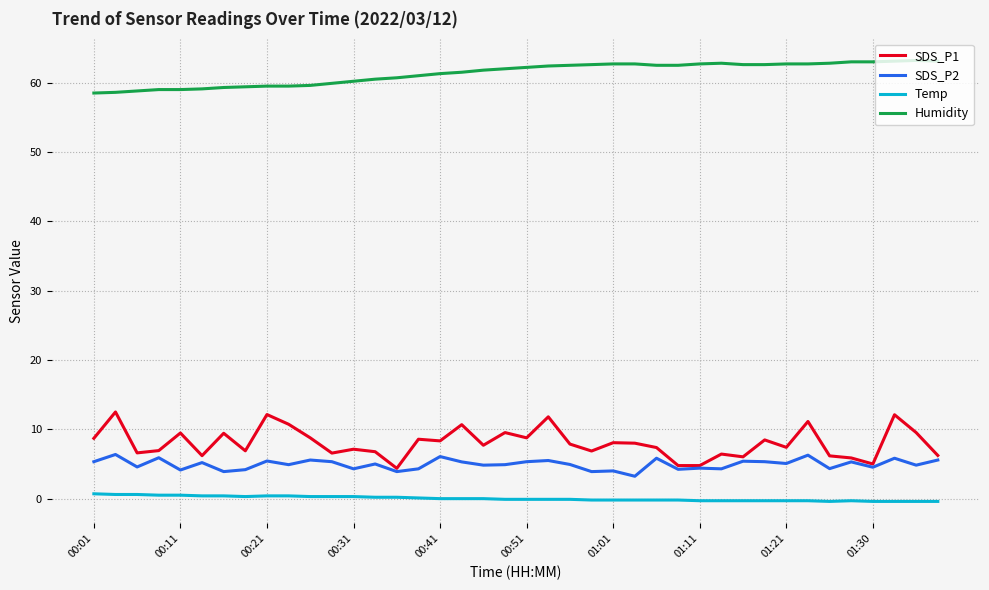

Which series has the largest total across all categories?

Humidity